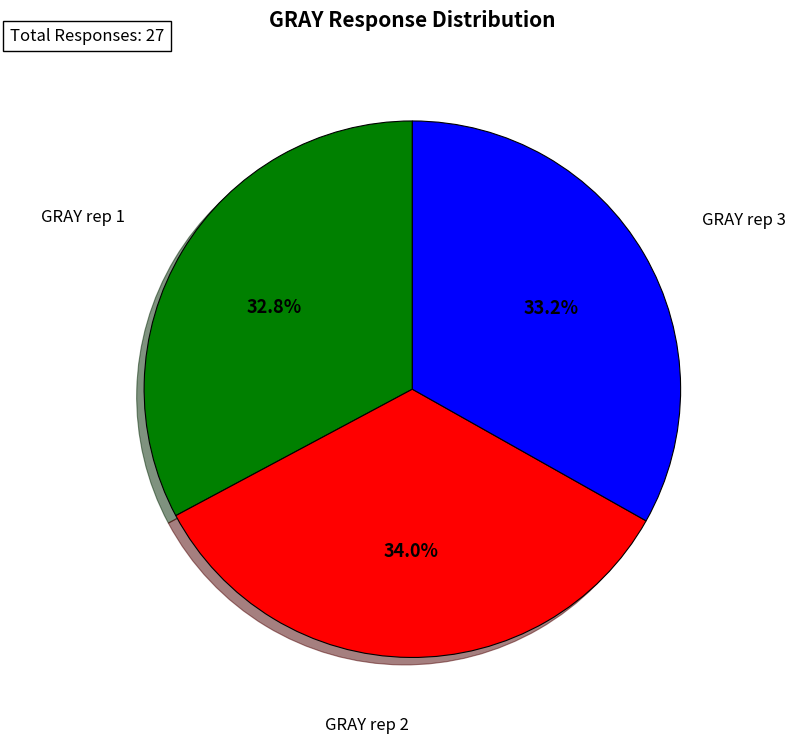

Is there a majority slice in this chart?

No